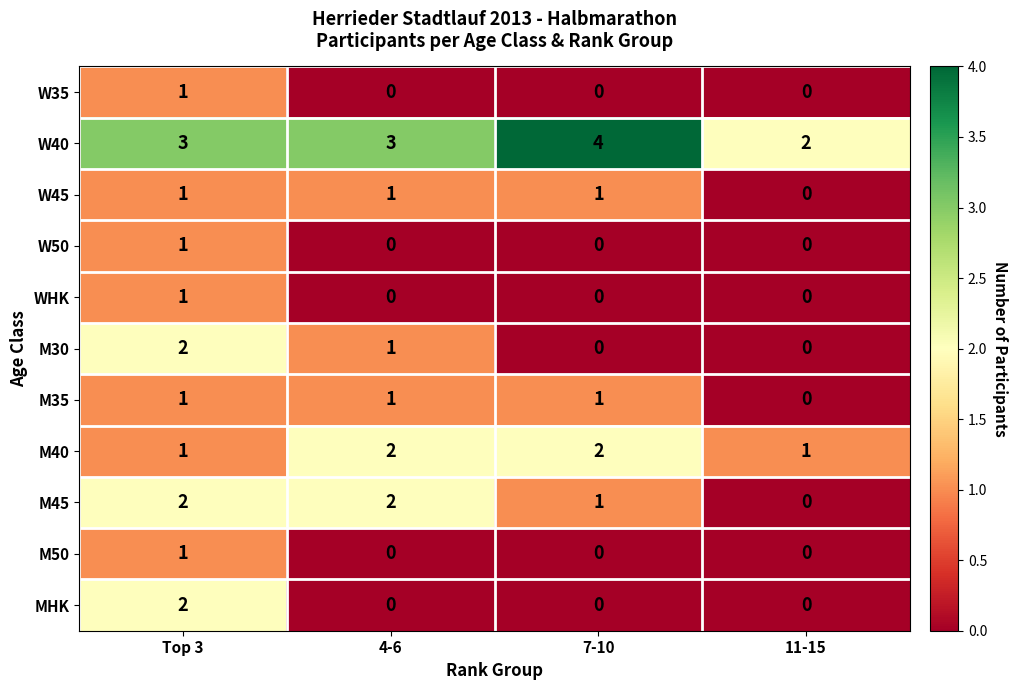

Which category has the highest value across all series?

7-10